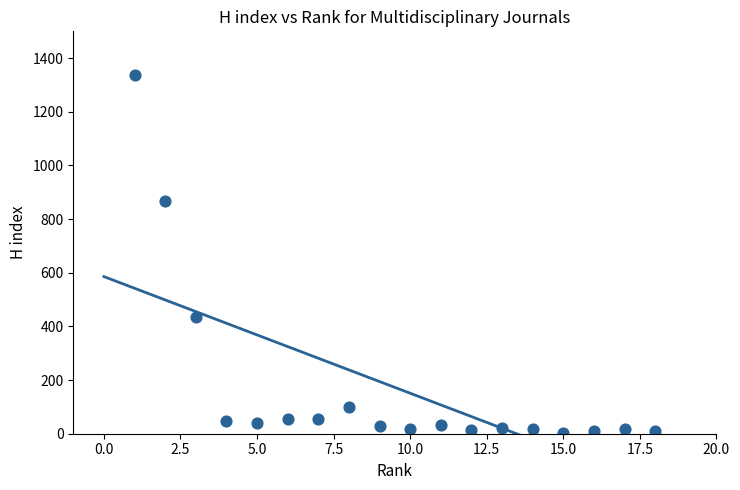

What Y value in the scatter plot is closest to 669?

869